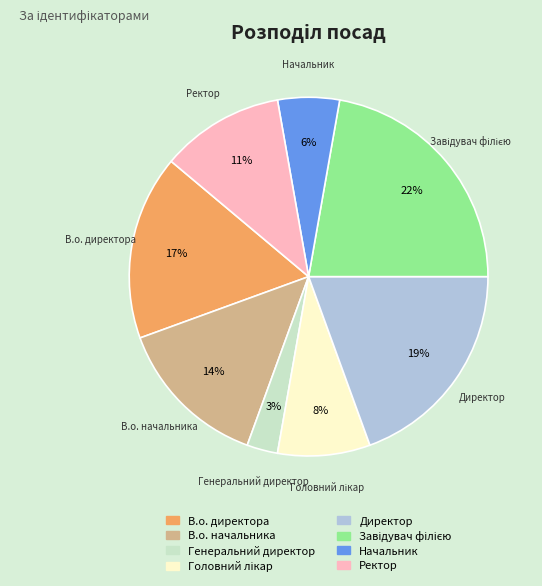

What percentage is the В.о. начальника slice, to the nearest percent?

14%